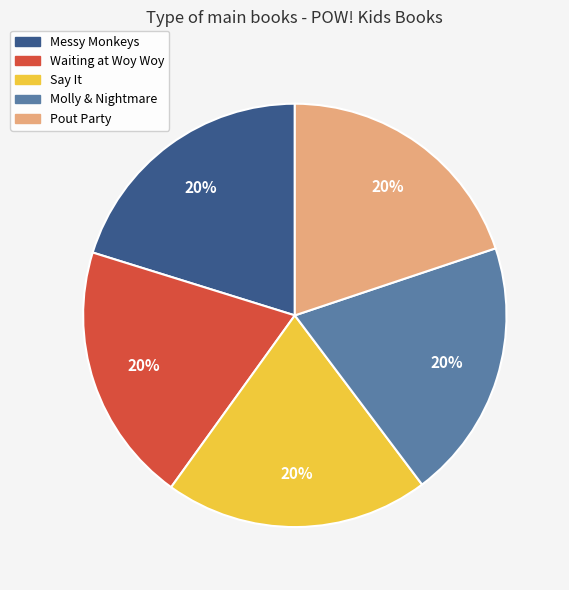

Combined, do Messy Monkeys and Say It account for over 50%?

No